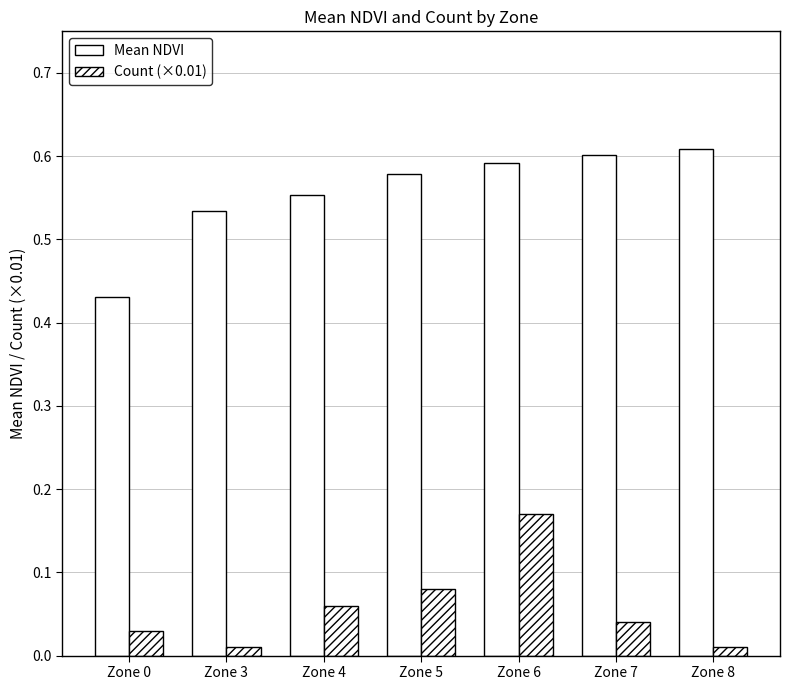

What is the maximum value shown in the chart?

0.6